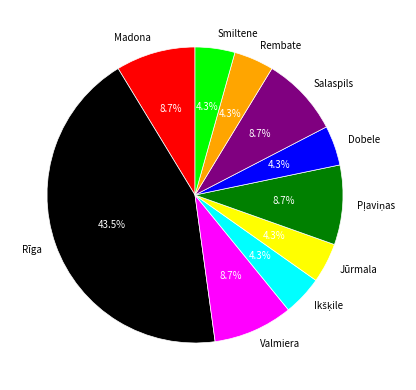

Does any single category account for the majority?

No